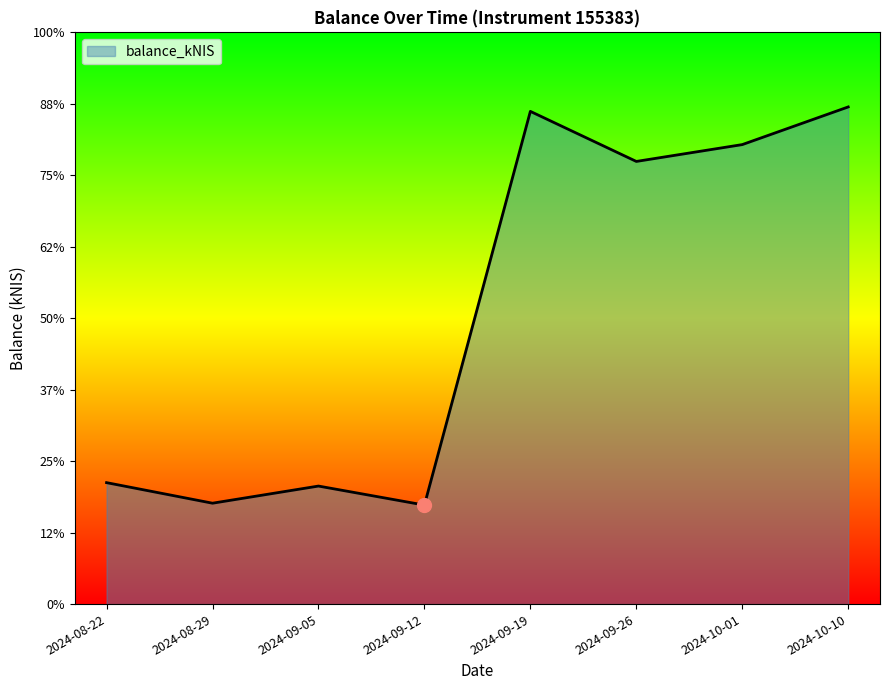

Which has a higher value, 2024-08-22 or 2024-08-29?

2024-08-22